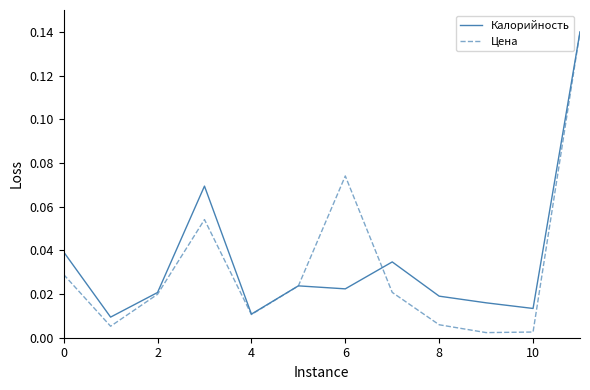

Which series has the widest spread of values?

Цена